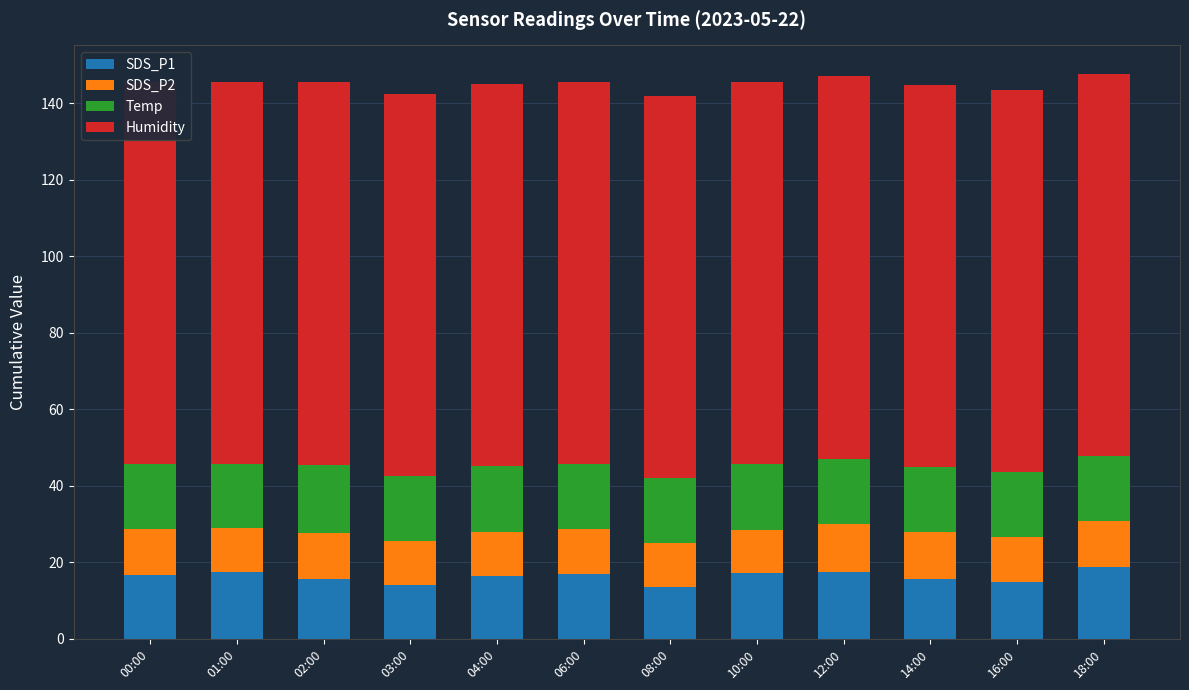

The SDS_P2 series shows 11.4 at 01:00. True or false?

True